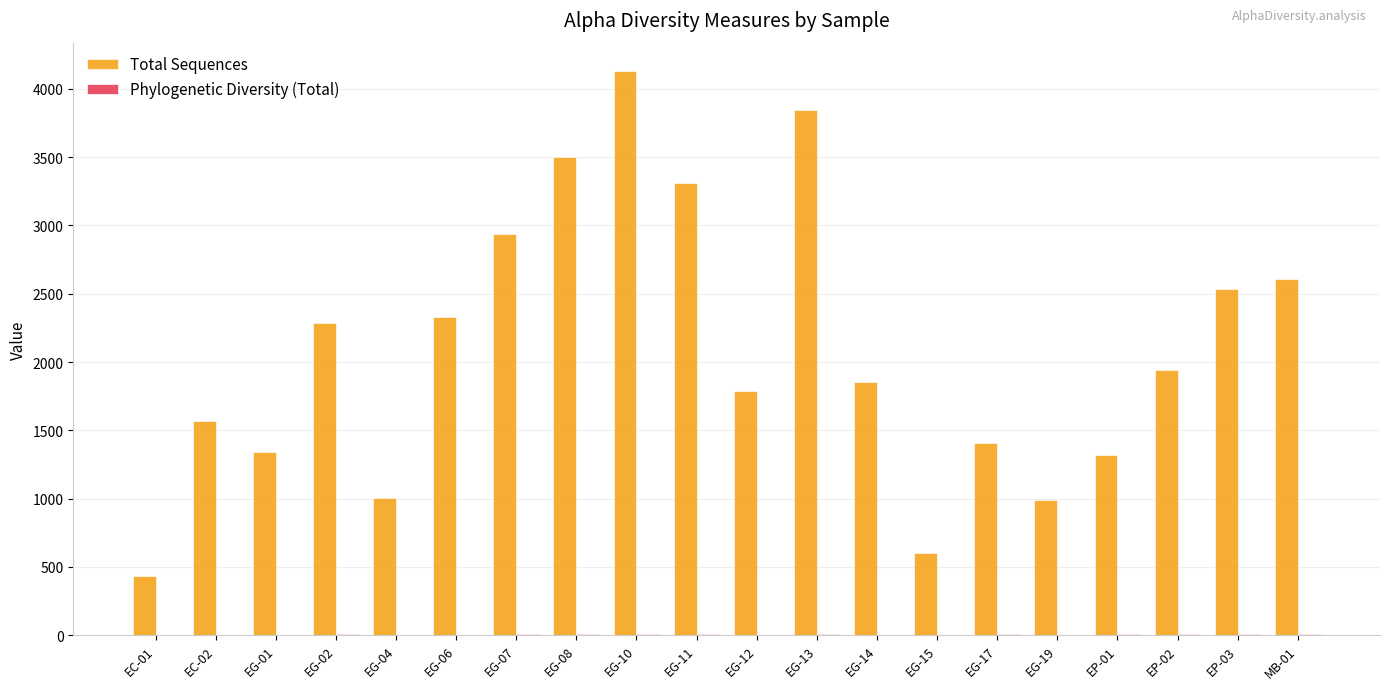

How many series are shown in this chart?

2